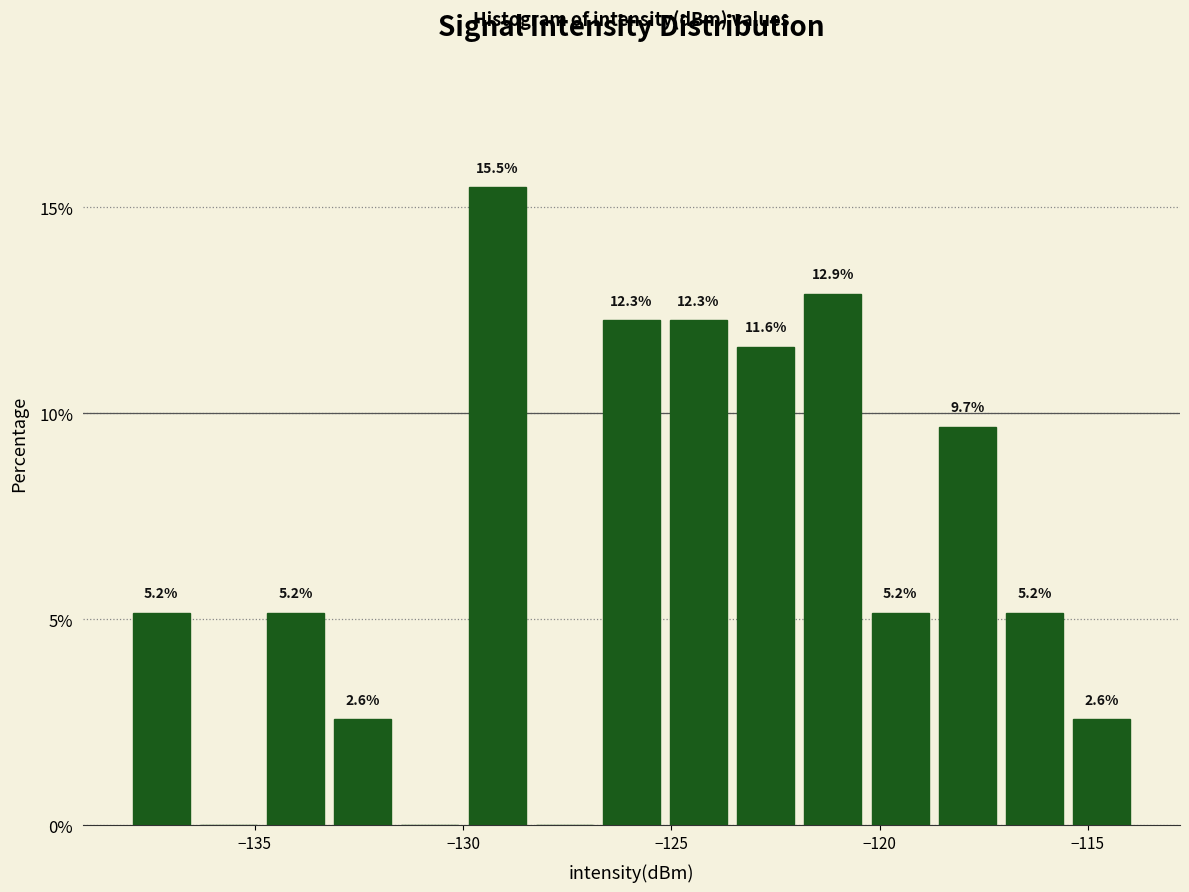

Around what value on the x-axis is the tallest bar? Give the approximate position of its centre, as read against the axis.

-129.0